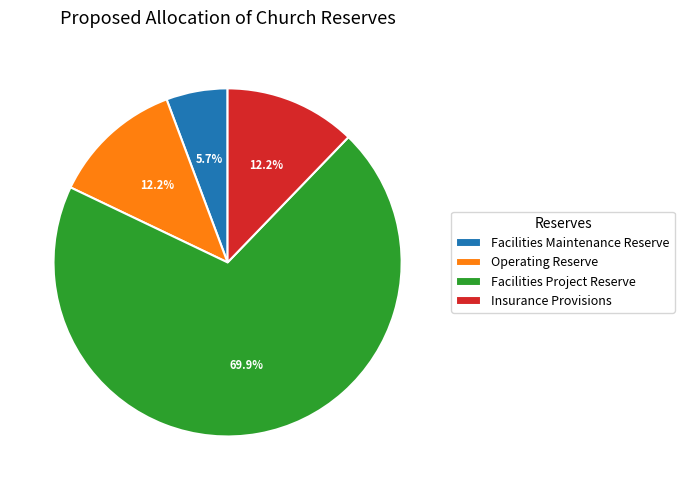

What portion of the pie excludes Insurance Provisions?

87.8%